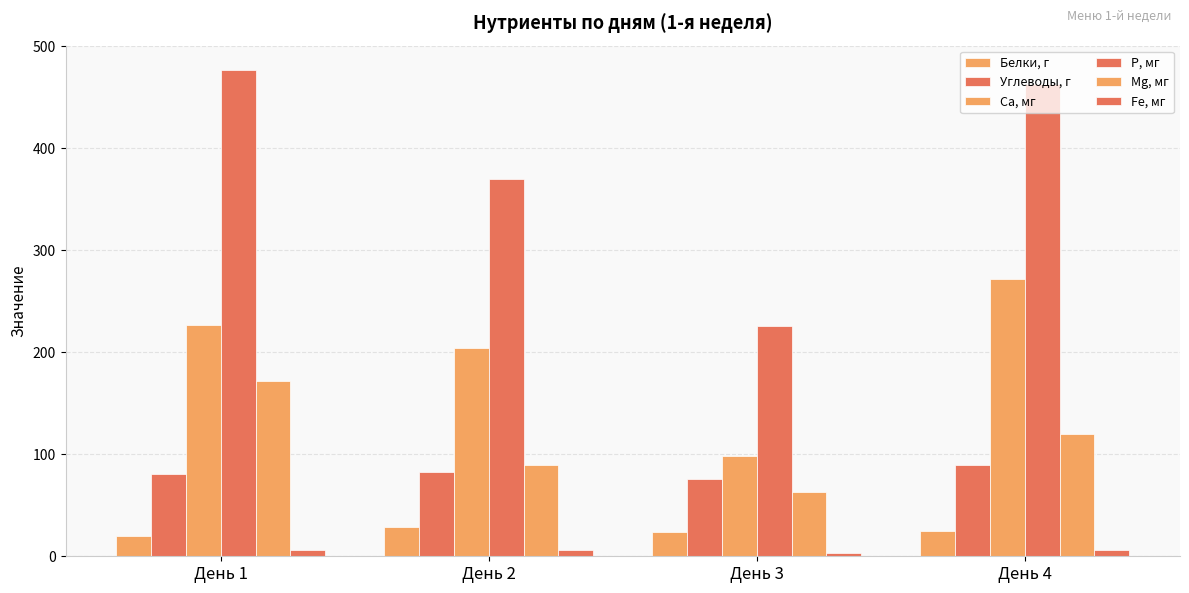

What is the greatest value displayed?

476.9